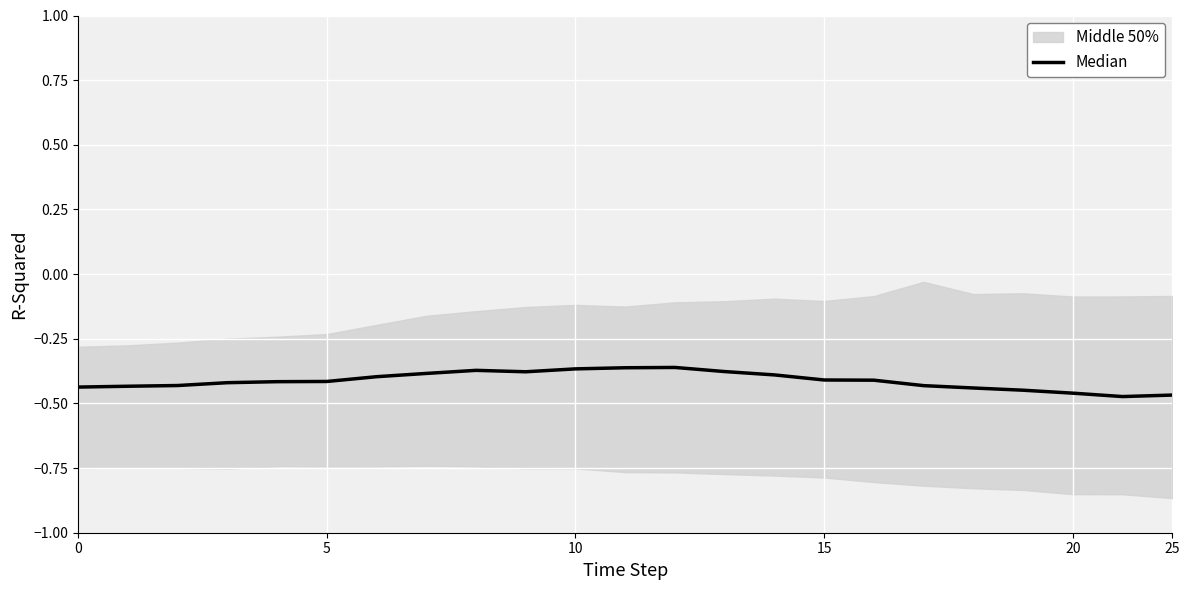

True or false: the data shows -0.4 at 5.

True